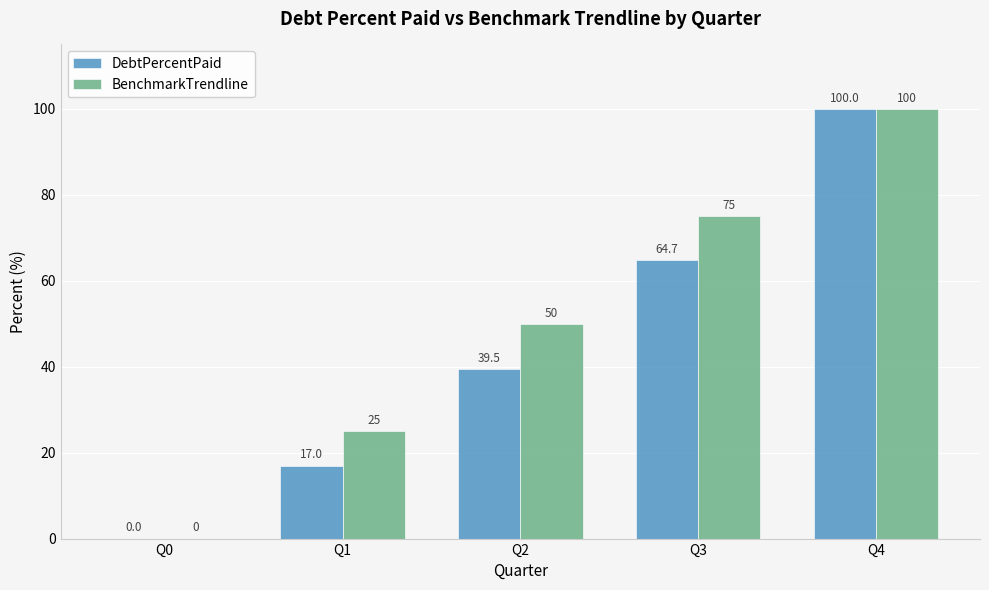

At which label is DebtPercentPaid closest to 50?

Q2